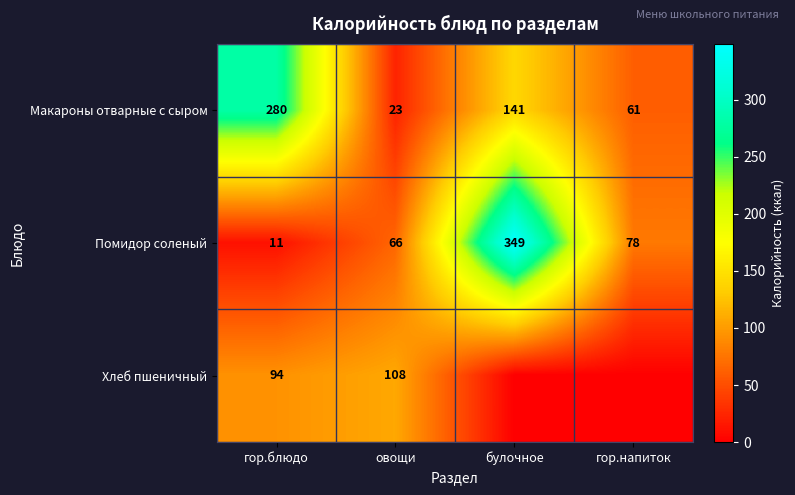

Which category has the lowest value across all series?

булочное